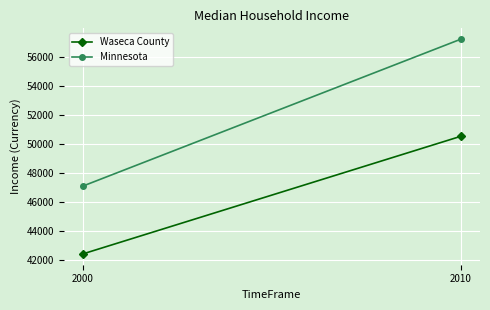

Is this an area chart (filled region under the line)?

No